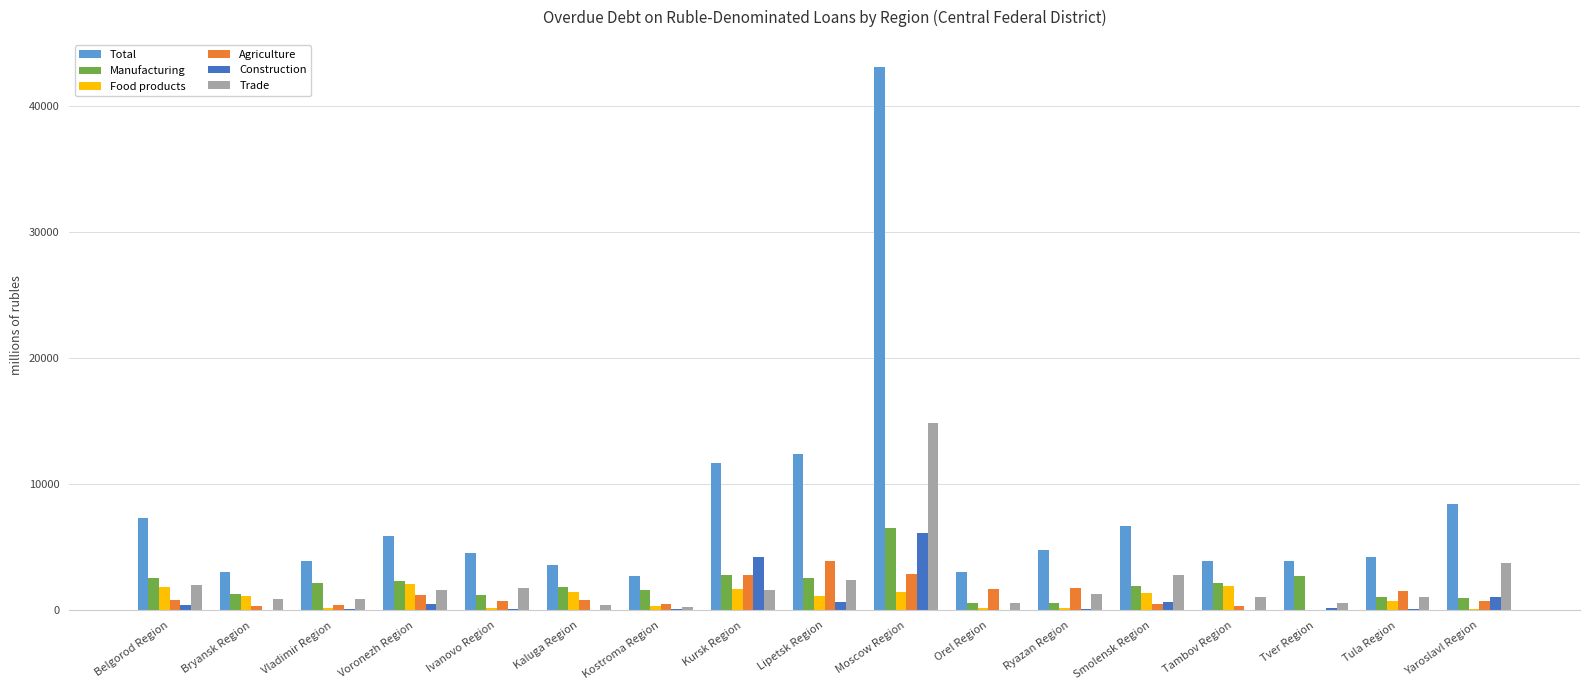

What are all the series names shown in the legend?

Total, Manufacturing, Food products, Agriculture, Construction, Trade